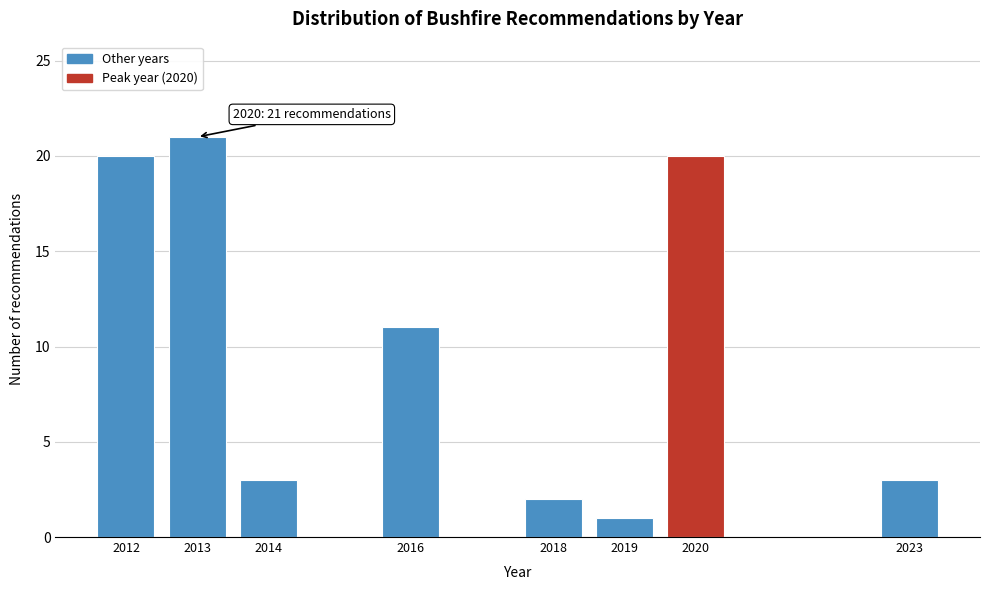

Reading left to right, what are all the values shown in this chart?

20	21	3	11	2	1	20	3